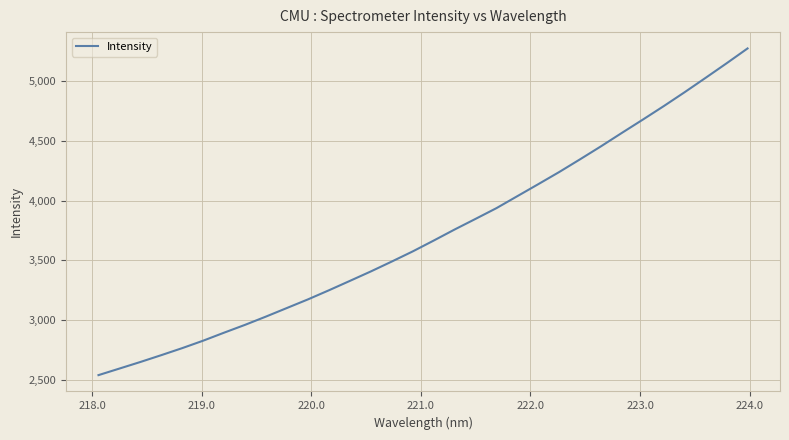

How many distinct data groups are displayed?

1